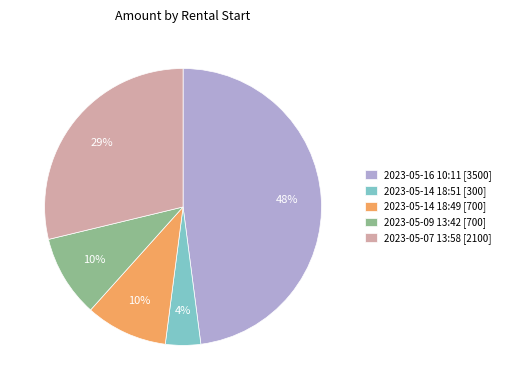

What is the smallest slice in the pie chart?

2023-05-14 18:51